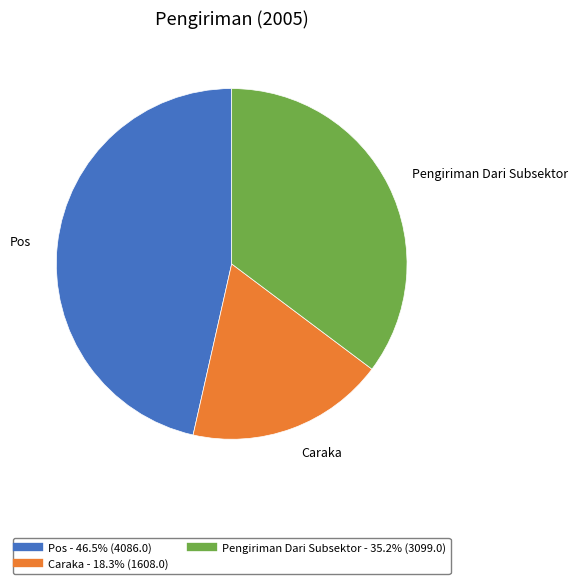

Is there a majority slice in this chart?

No